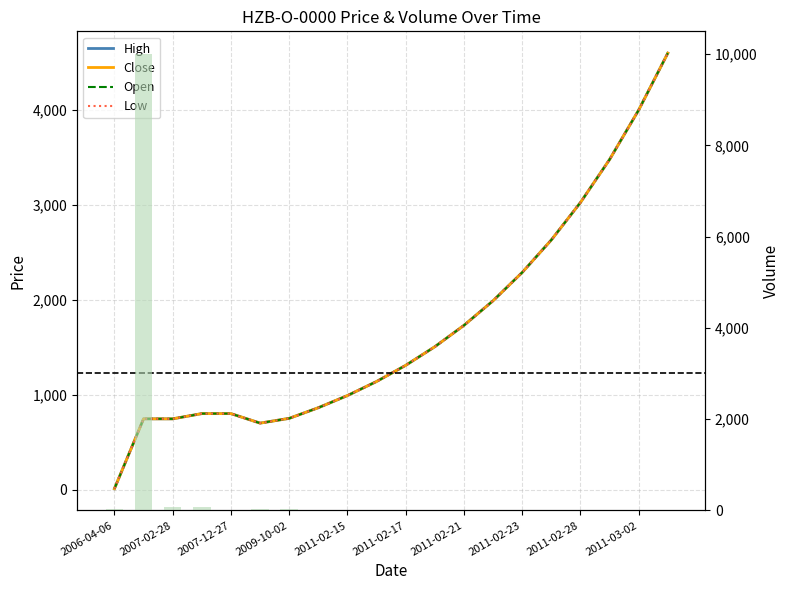

Which series changed the most between 2011-02-17 and 2011-03-02?

High